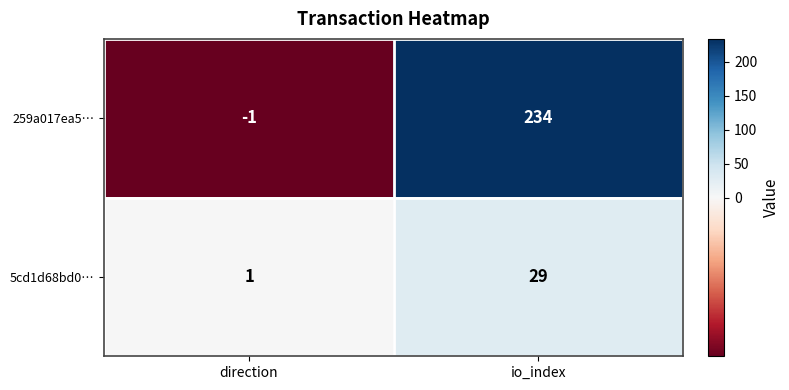

Rank the series by their maximum value, from lowest to highest.

5cd1d68bd0…, 259a017ea5…